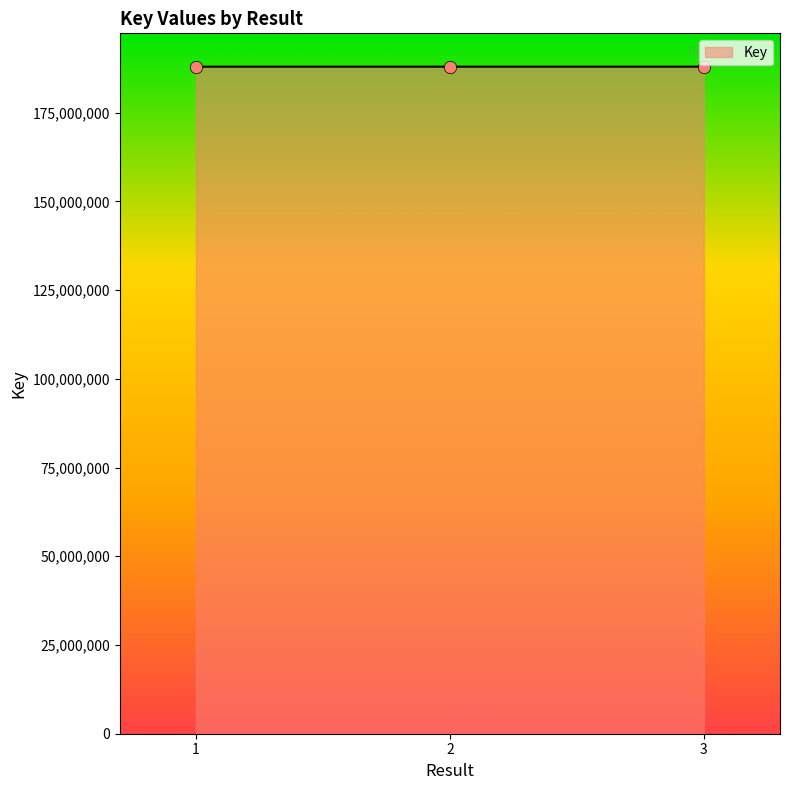

What is the ratio of the value at 1 to the value at 2?

1.0